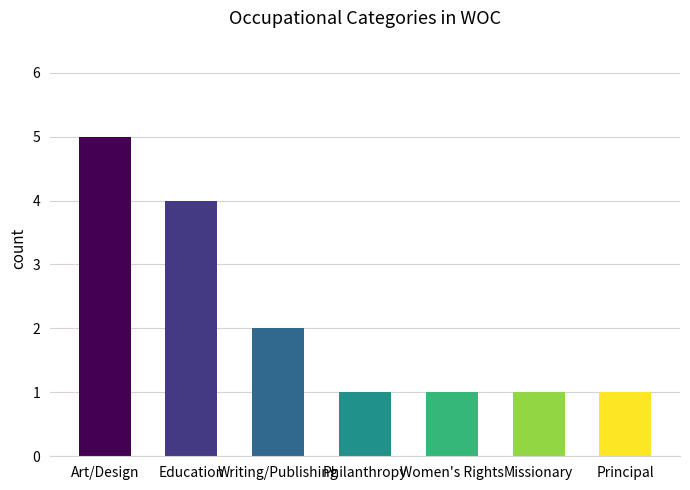

What is the label of the 5th bar from the right?

Writing/Publishing